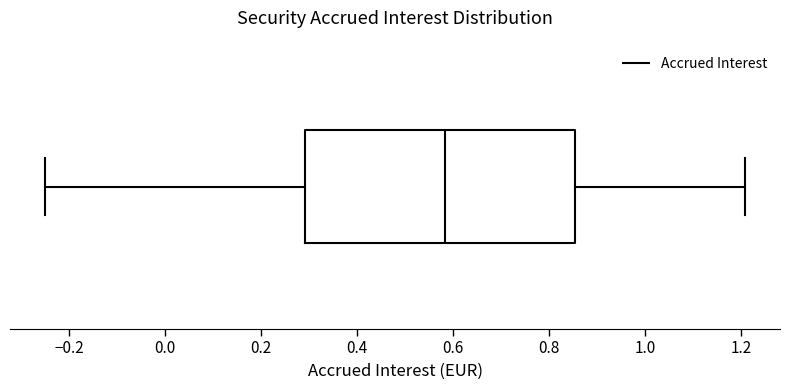

Where is the left edge of the box on the x-axis? The values are not printed on the chart, so give them approximately, as read against the axis.

0.30